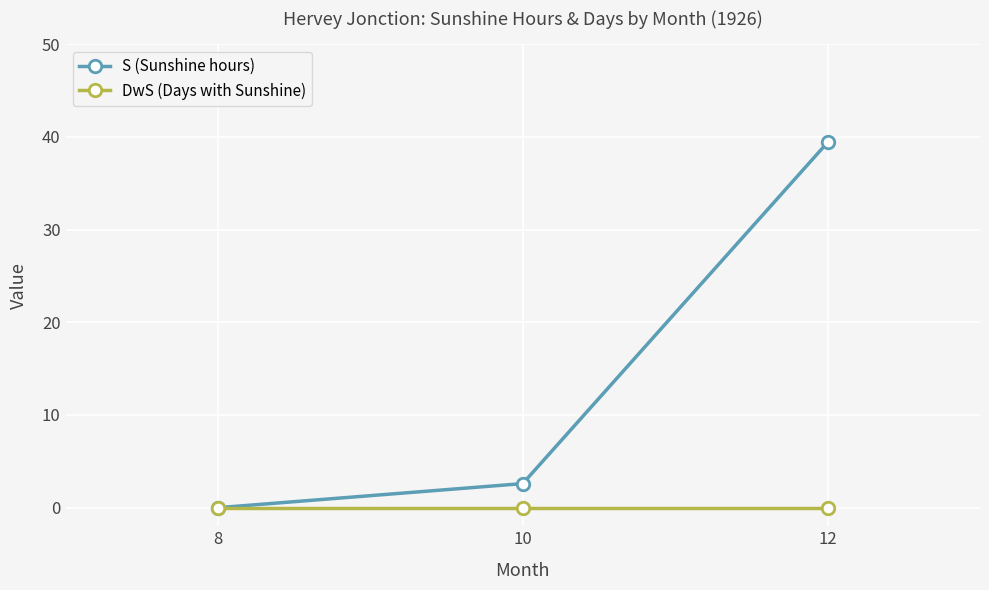

How many categories are shown in the chart?

3